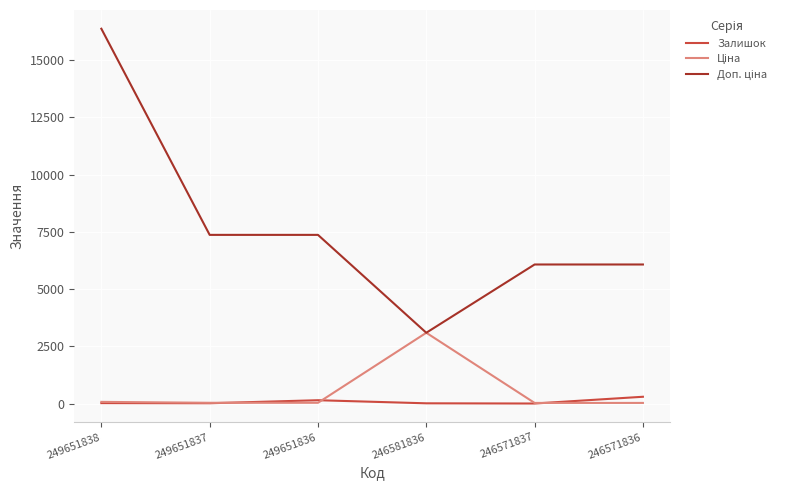

At which category is the sum across all series the highest?

249651838